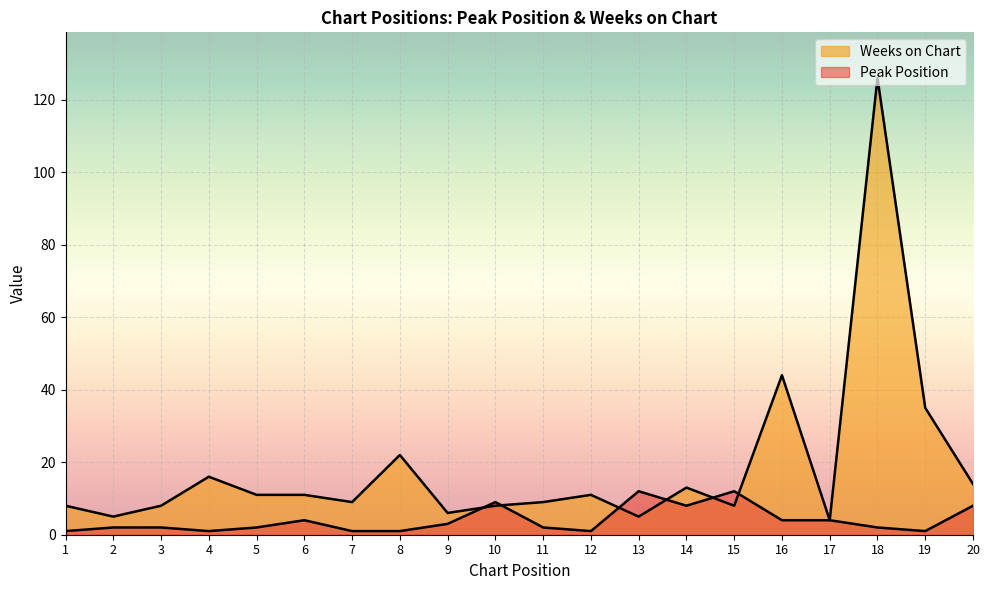

The Weeks on Chart series shows 22 at 4. True or false?

False